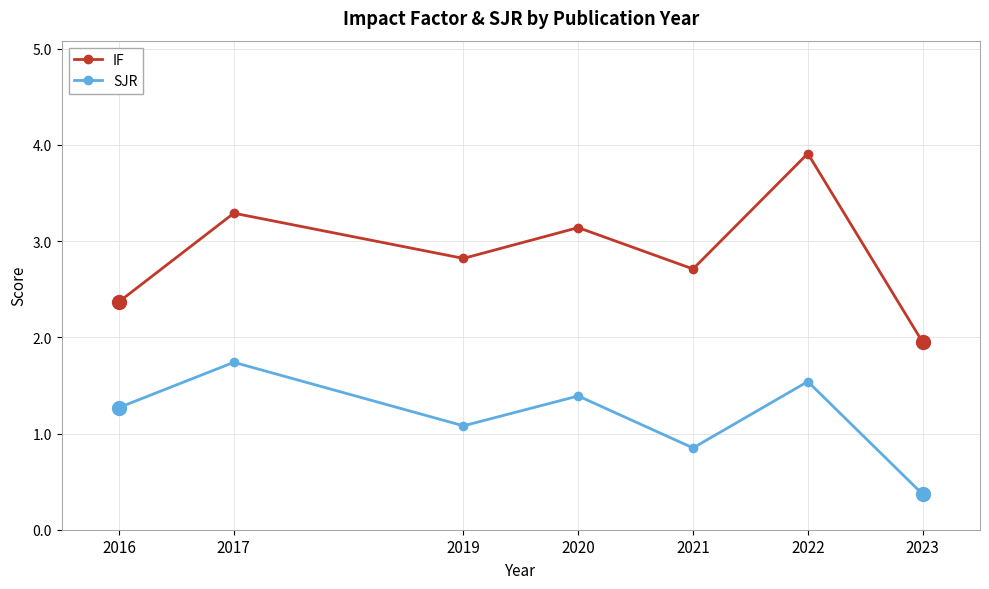

What is the difference between the maximum and minimum values in the IF series?

2.0